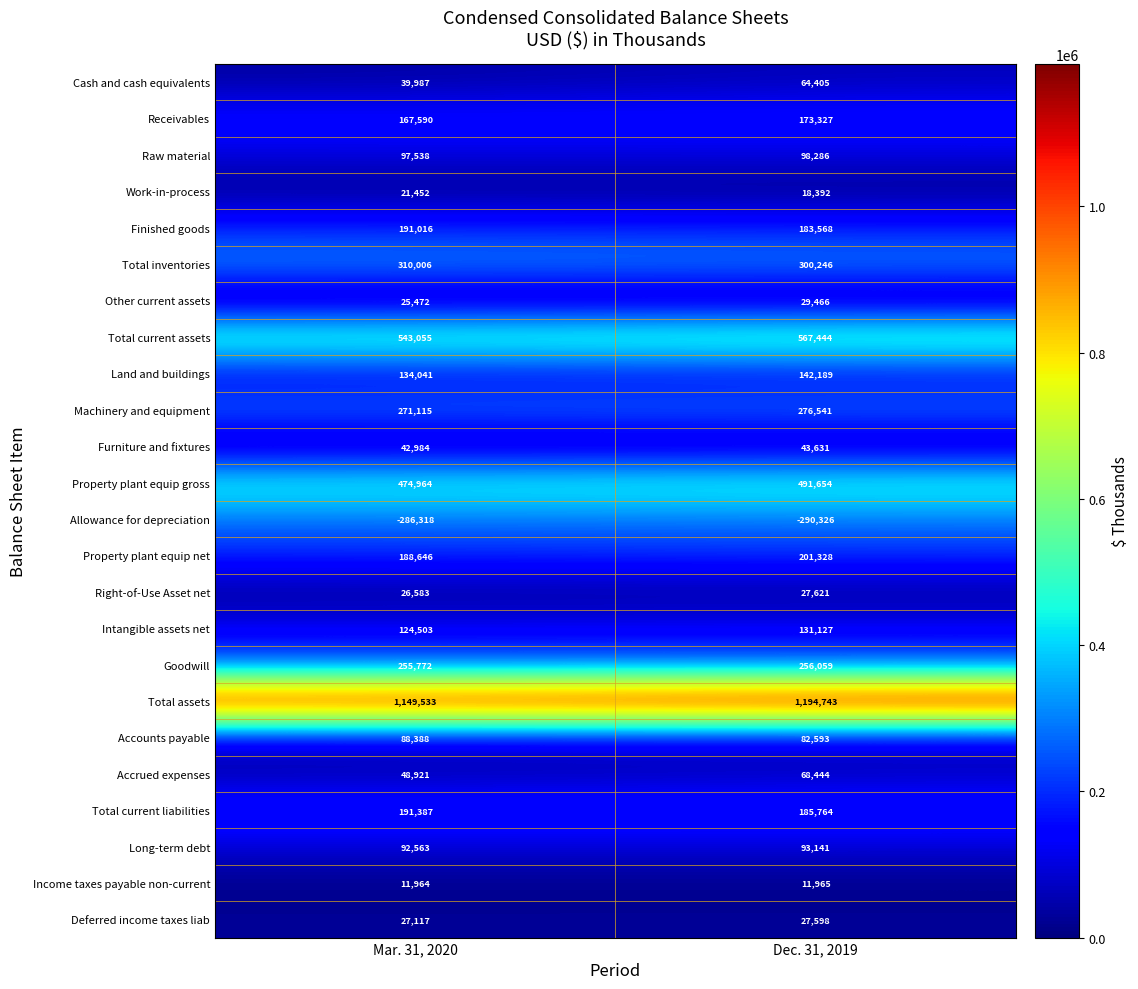

At how many categories does at least one series exceed 887110?

2